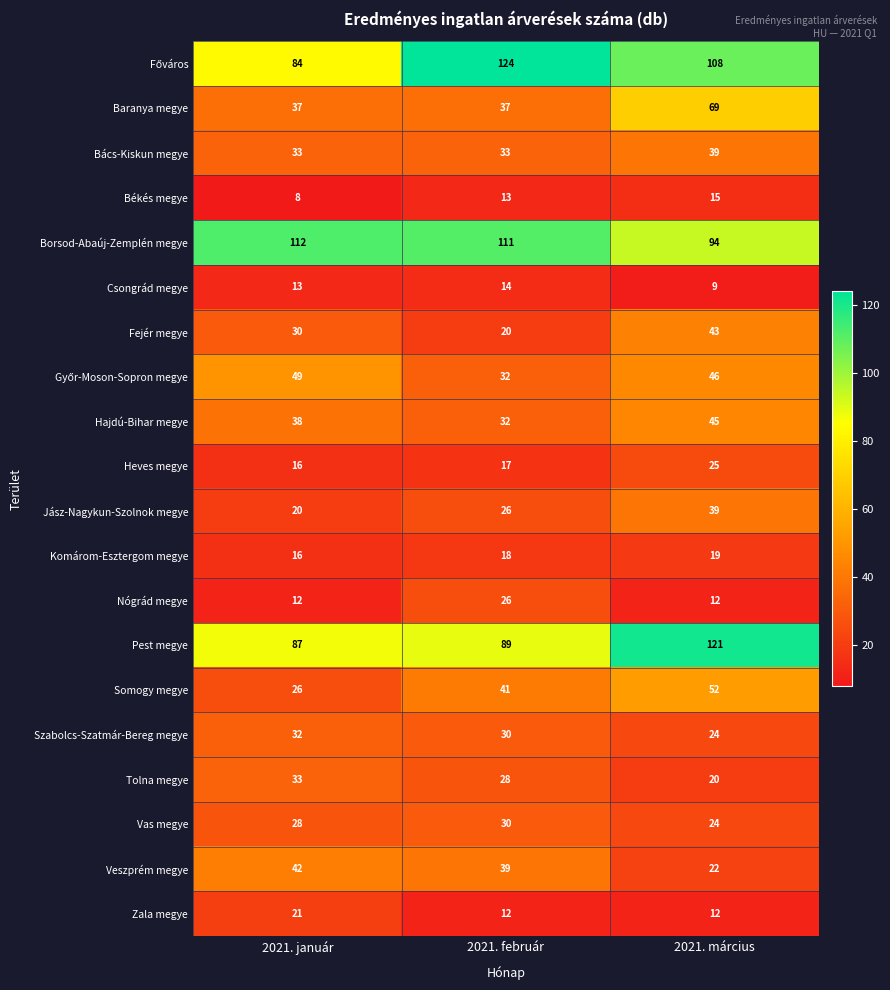

What is the difference between the highest and lowest values at 2021. február?

112